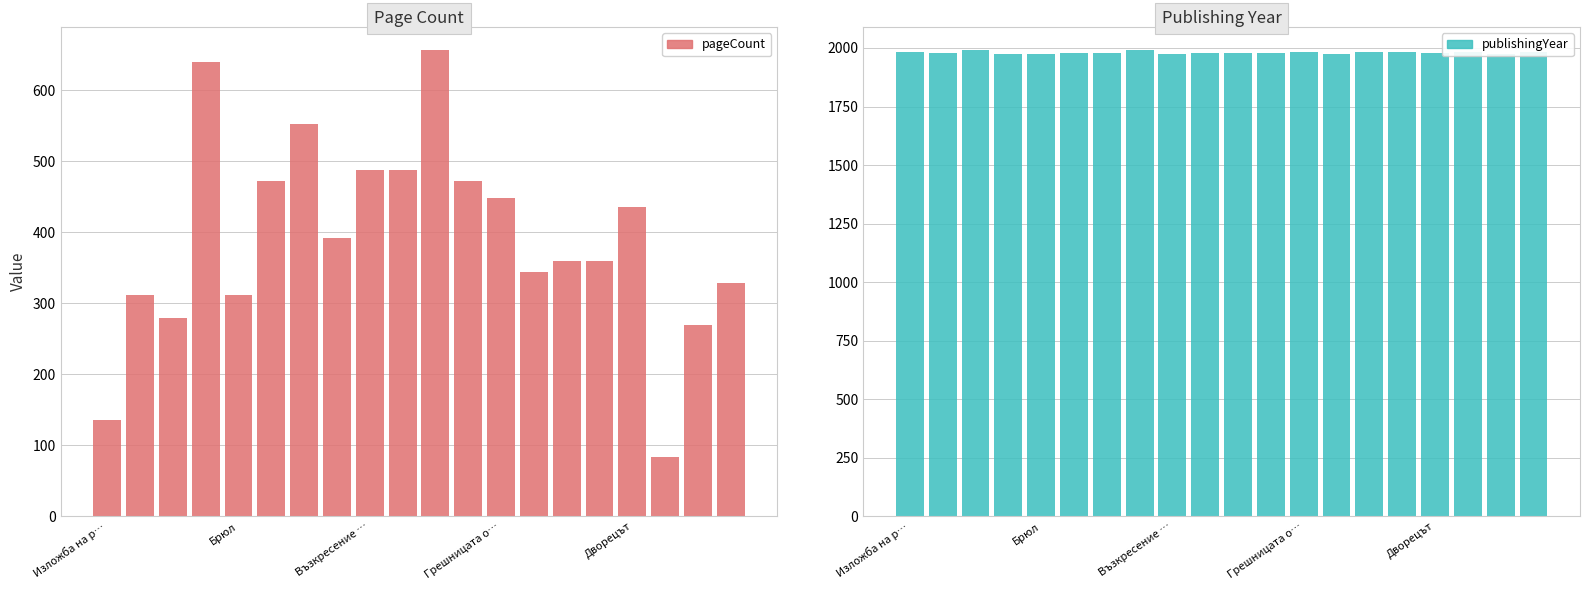

How many distinct data groups are displayed?

2